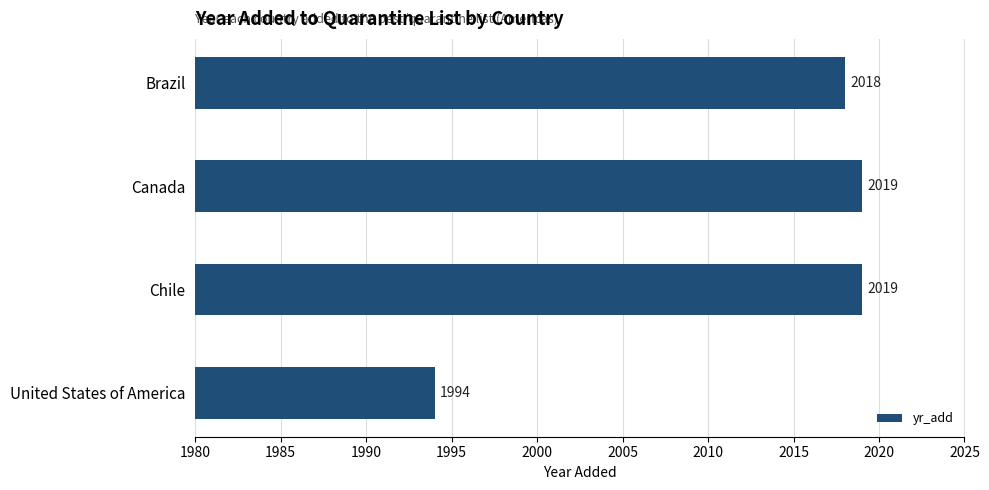

Which label corresponds to the smallest value in the chart?

United States of America